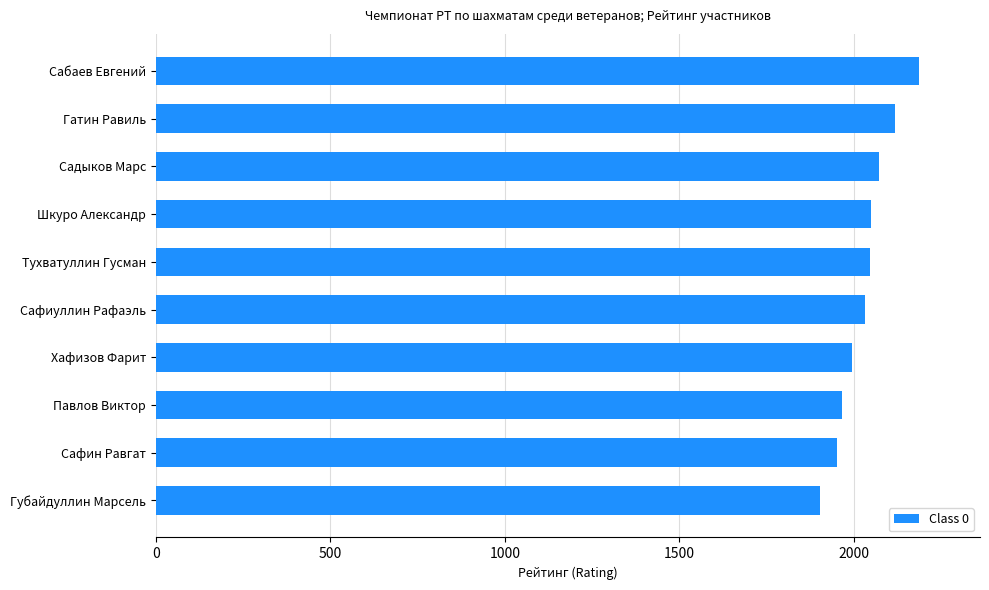

Which has a higher value, Губайдуллин Марсель or Сафиуллин Рафаэль?

Сафиуллин Рафаэль